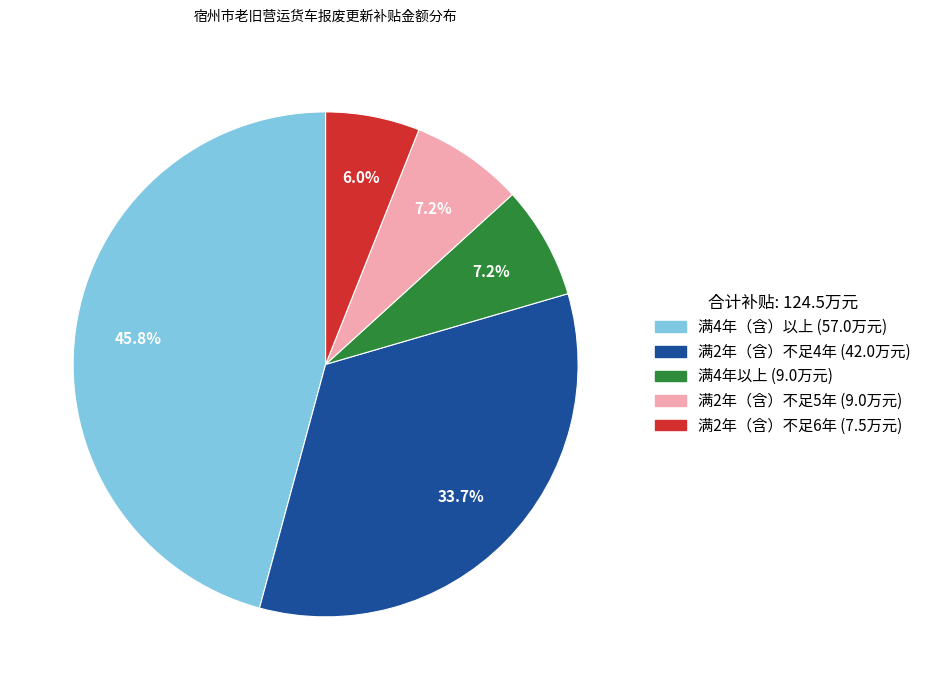

Is there a majority slice in this chart?

No